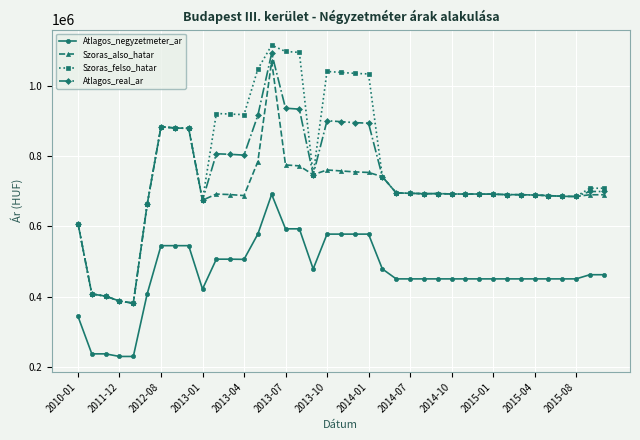

Rank the series by their maximum value, from highest to lowest.

Szoras_felso_hatar, Atlagos_real_ar, Szoras_also_hatar, Atlagos_negyzetmeter_ar